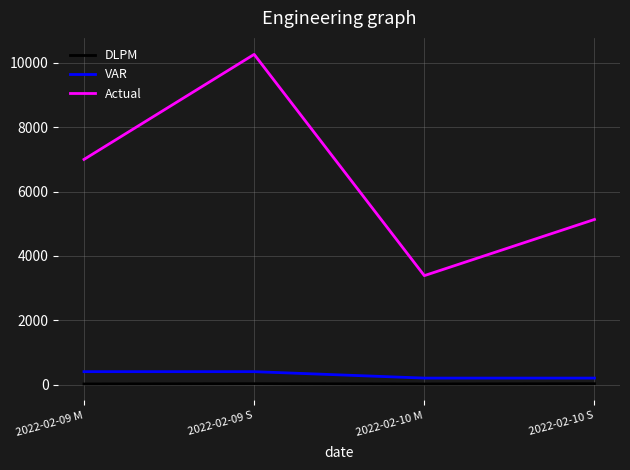

Which series changed the most between 2022-02-09 S and 2022-02-10 S?

Actual